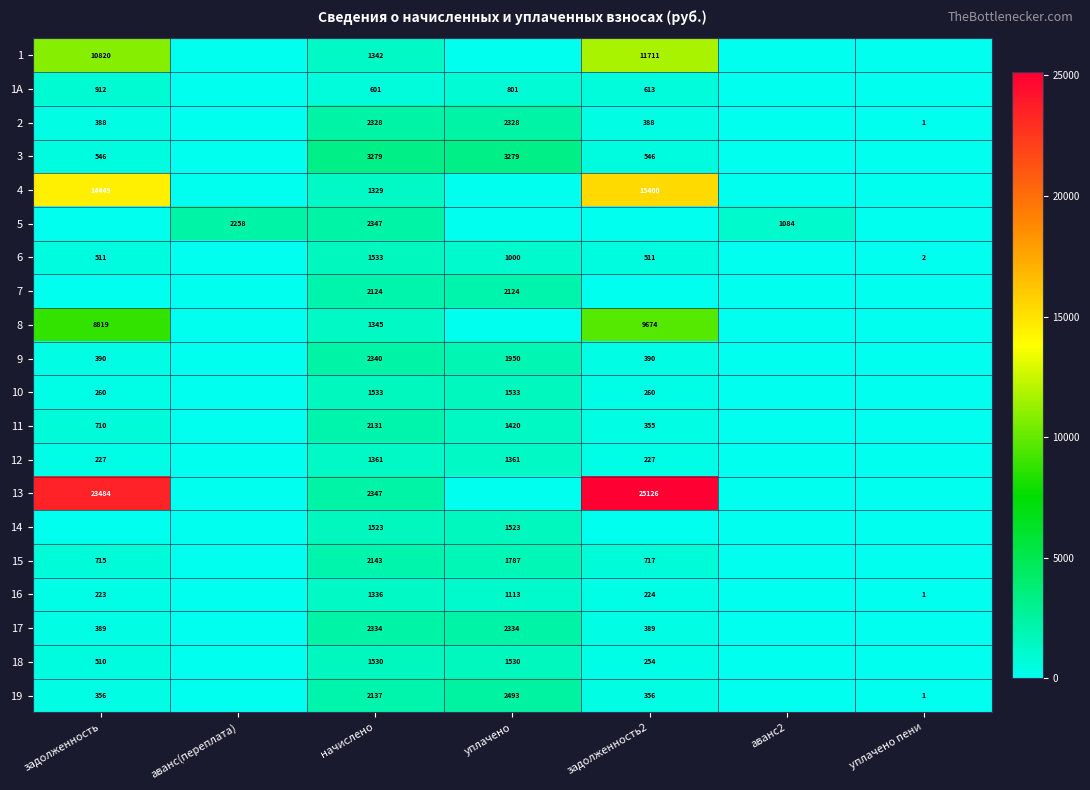

Is the value of 14 at начислено greater than the value of 12 at уплачено?

Yes